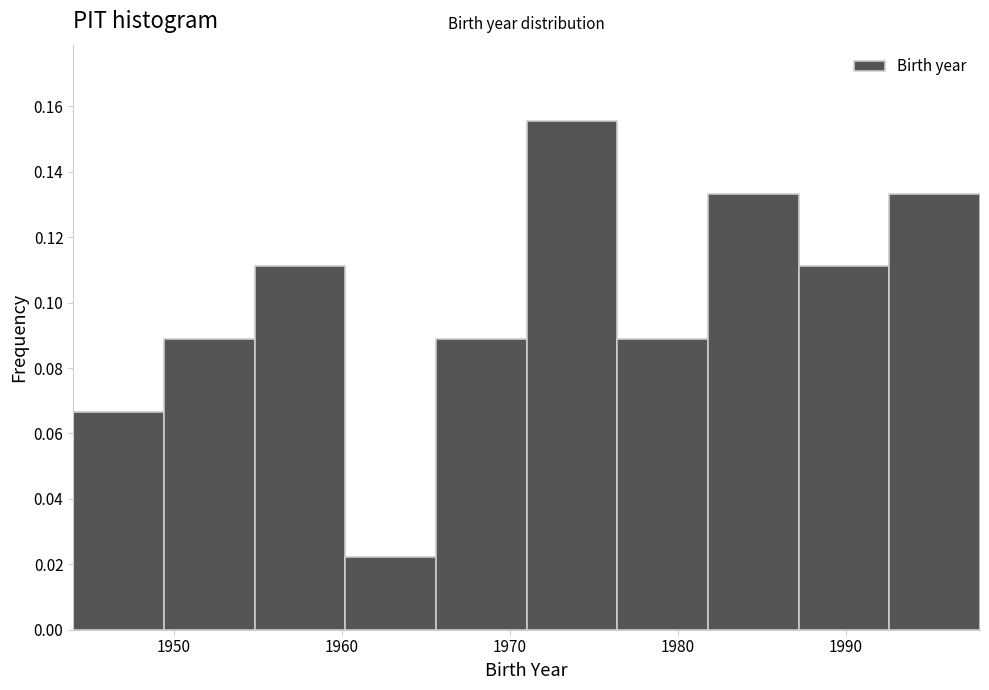

Reading left to right, transcribe this chart: for each bar, give the range it covers on the x-axis and its height. Neither the bar edges nor the heights are printed on the chart, so give them approximately, as read against the axes.

1944.0 to 1949.4: 0.066
1949.4 to 1954.8: 0.088
1954.8 to 1960.2: 0.112
1960.2 to 1965.6: 0.022
1965.6 to 1971.0: 0.088
1971.0 to 1976.4: 0.156
1976.4 to 1981.8: 0.088
1981.8 to 1987.2: 0.134
1987.2 to 1992.6: 0.112
1992.6 to 1998.0: 0.134